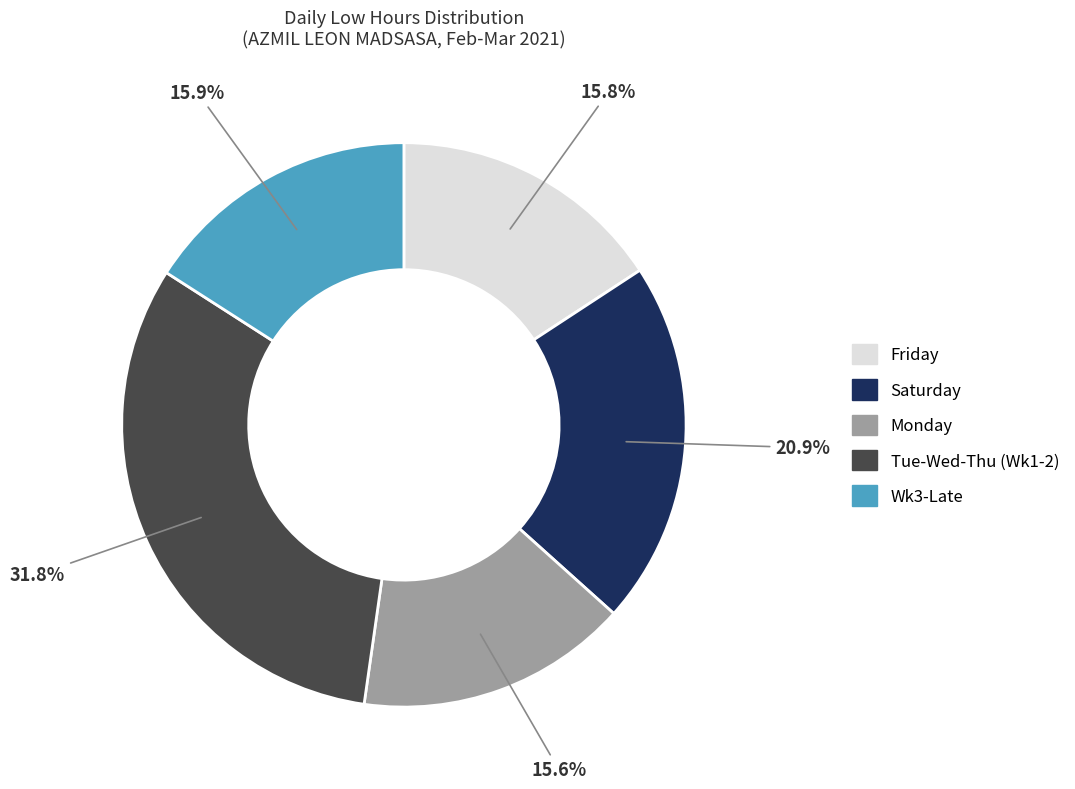

Does any single category account for the majority?

No